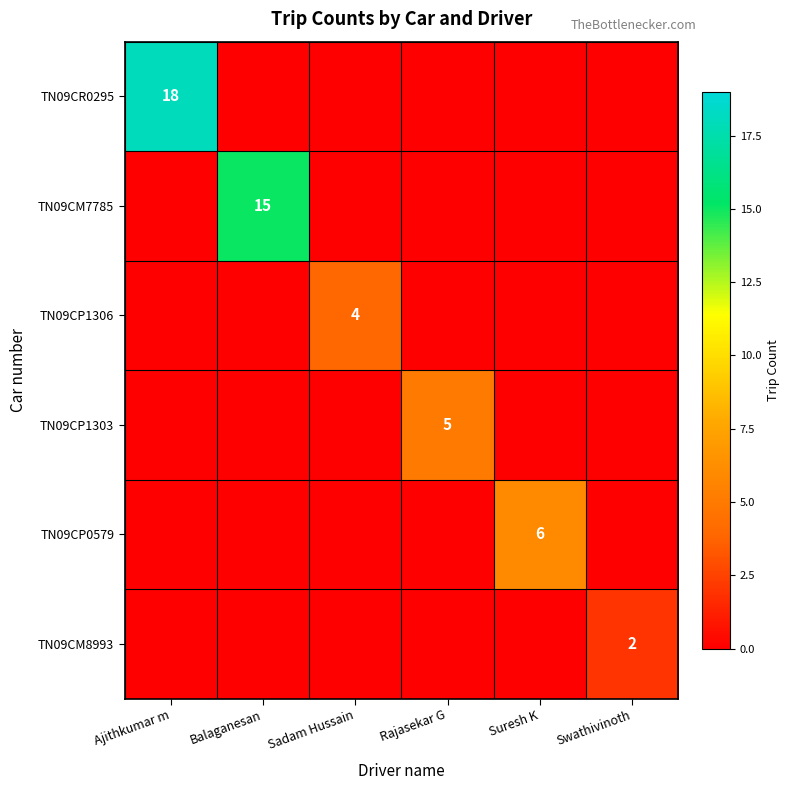

The TN09CM7785 series shows 21 at Balaganesan. True or false?

False